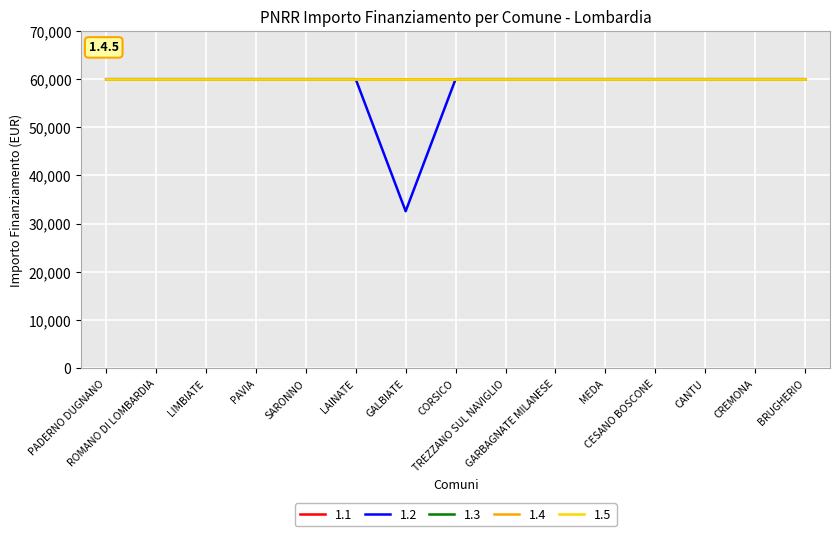

What is the sum of all 1.5 values?

899490